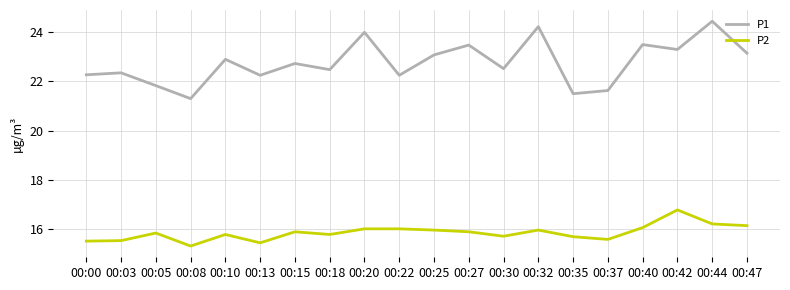

How many lines are shown in the chart?

2